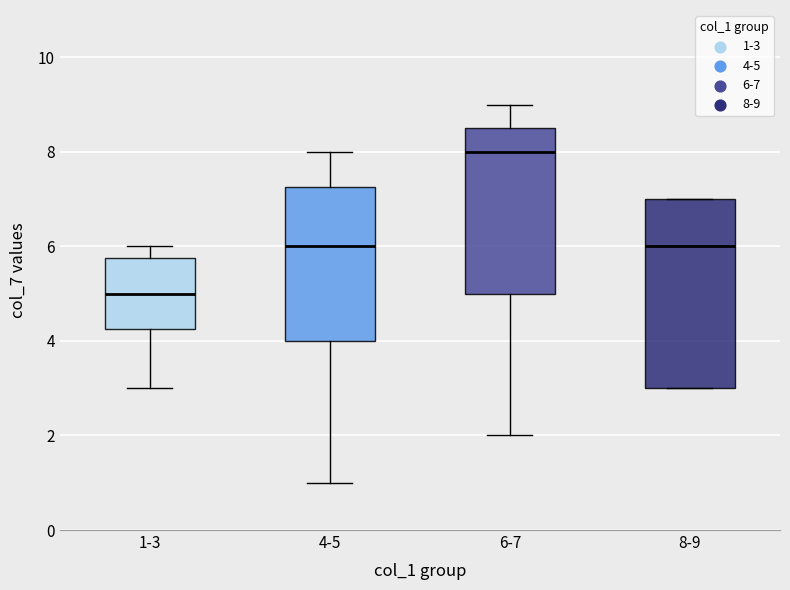

Which box is the tallest, from its lower edge to its upper edge?

8-9